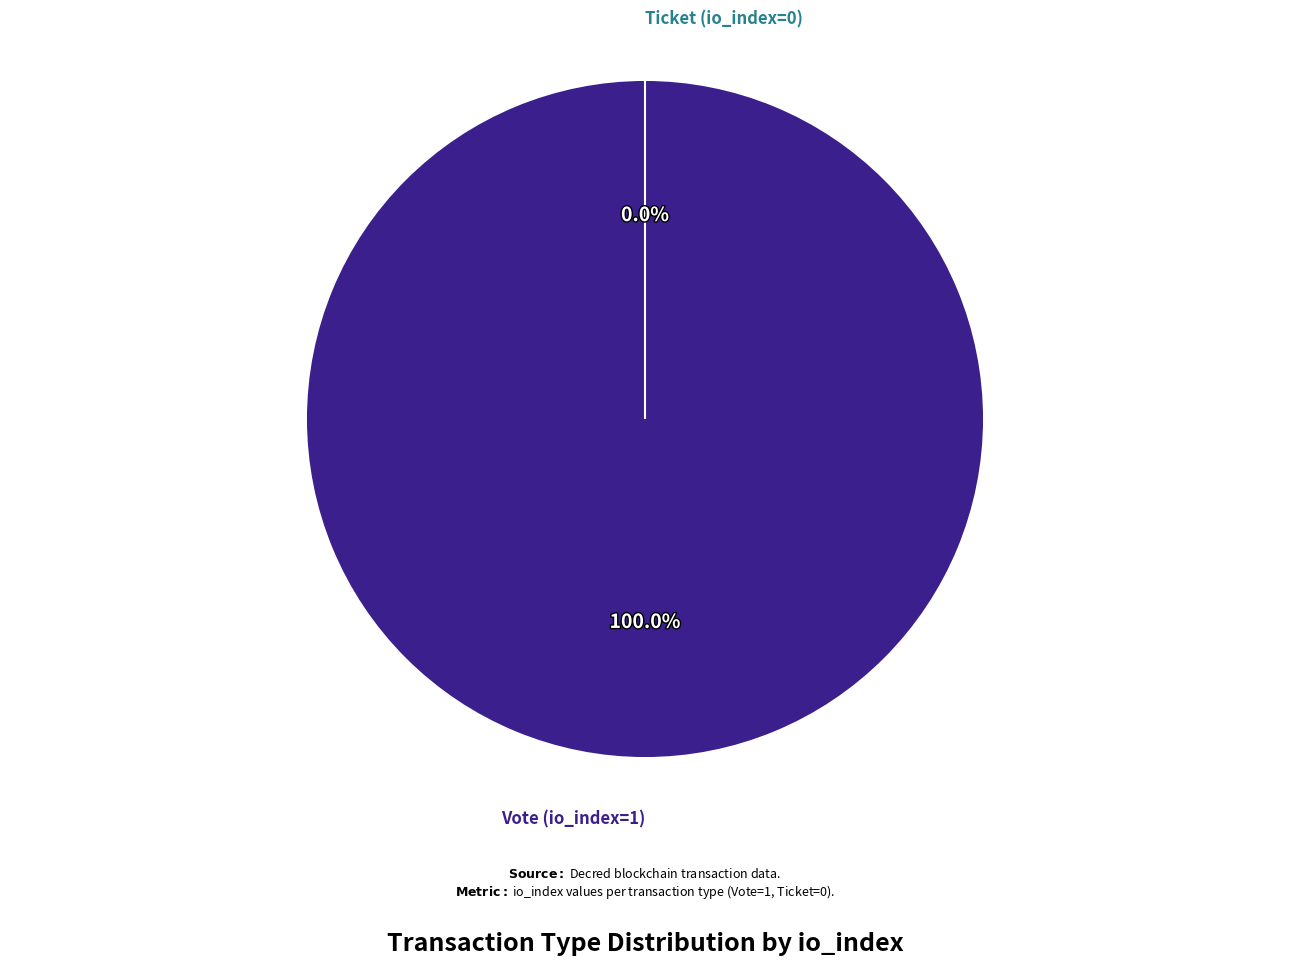

The Vote (io_index=1) slice represents 100% of the pie. True or false?

True